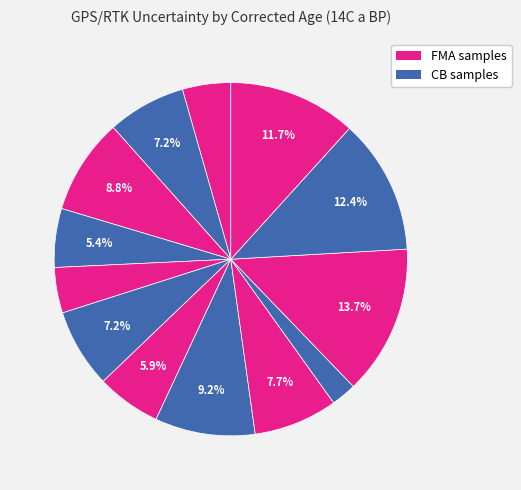

To the nearest percent, what is the average slice percentage?

8%